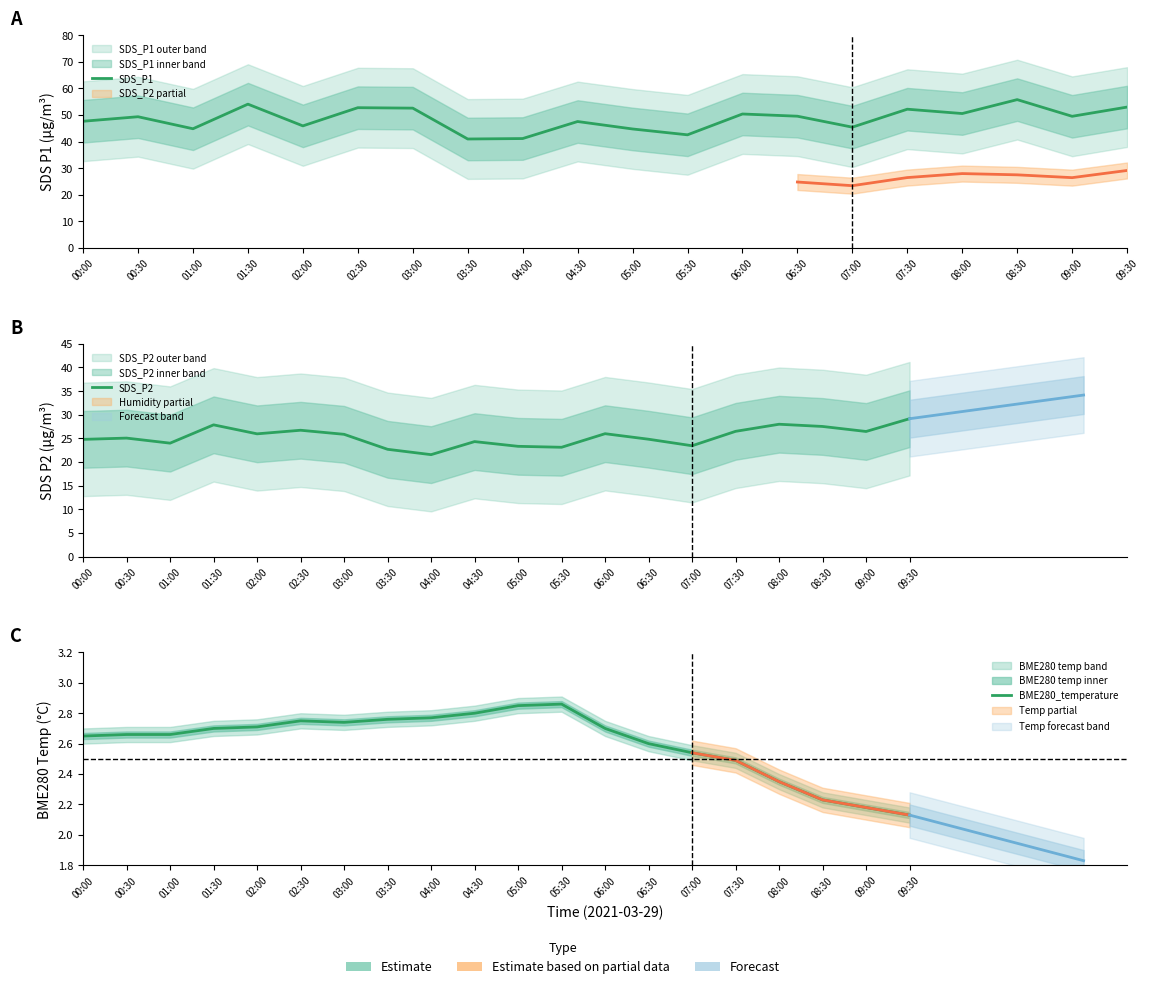

Count the BME280_temperature values in the range 2 to 3.

20